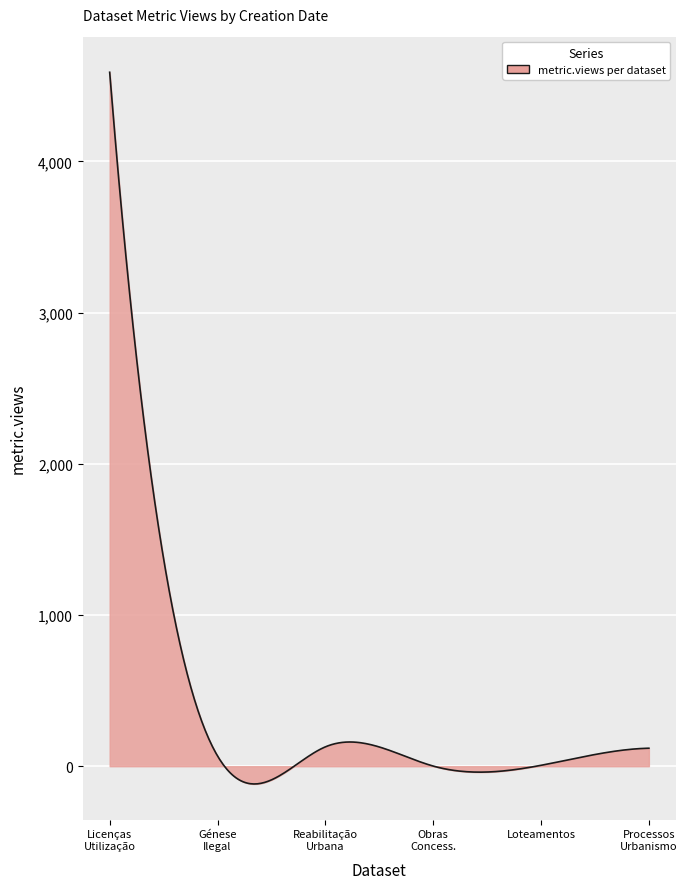

What is the maximum value shown in the chart?

4589.0